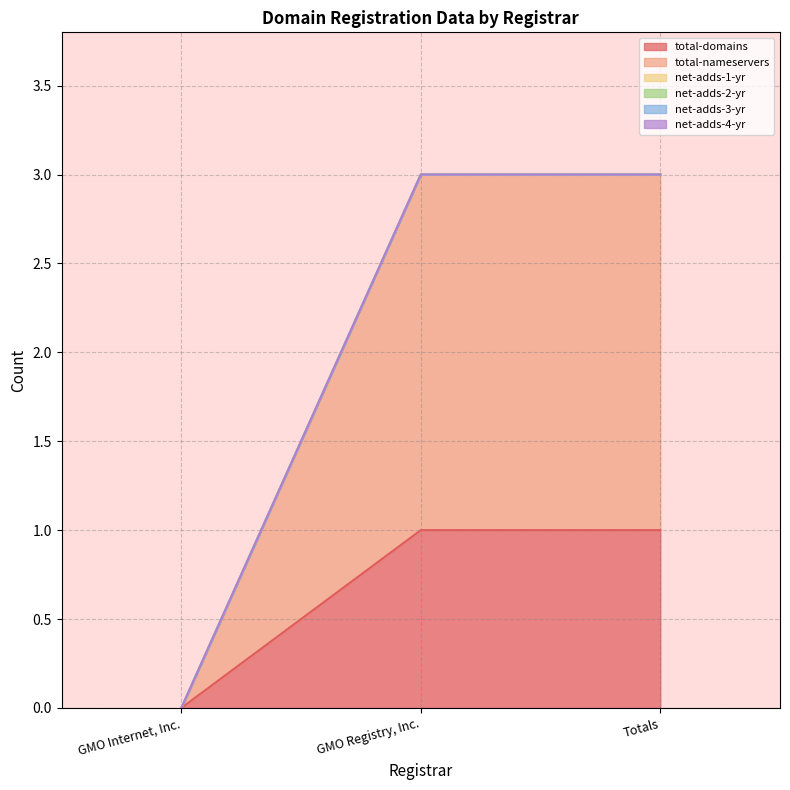

Rank the series at Totals from lowest to highest value.

net-adds-1-yr, net-adds-2-yr, net-adds-3-yr, net-adds-4-yr, total-domains, total-nameservers